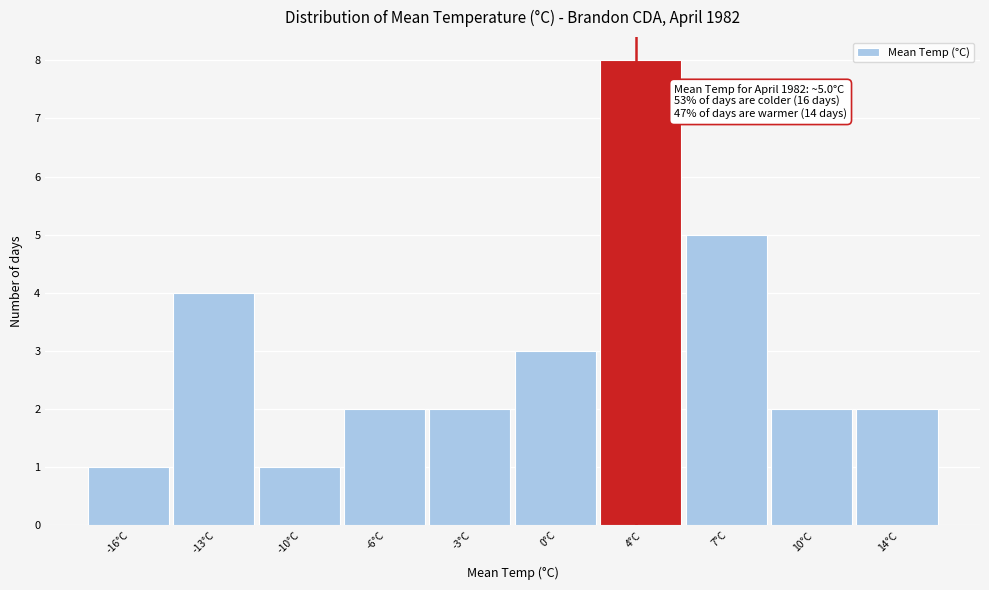

Reading left to right, extract all data points from this chart.

-16°C=1	-13°C=4	-10°C=1	-6°C=2	-3°C=2	0°C=3	4°C=8	7°C=5	10°C=2	14°C=2